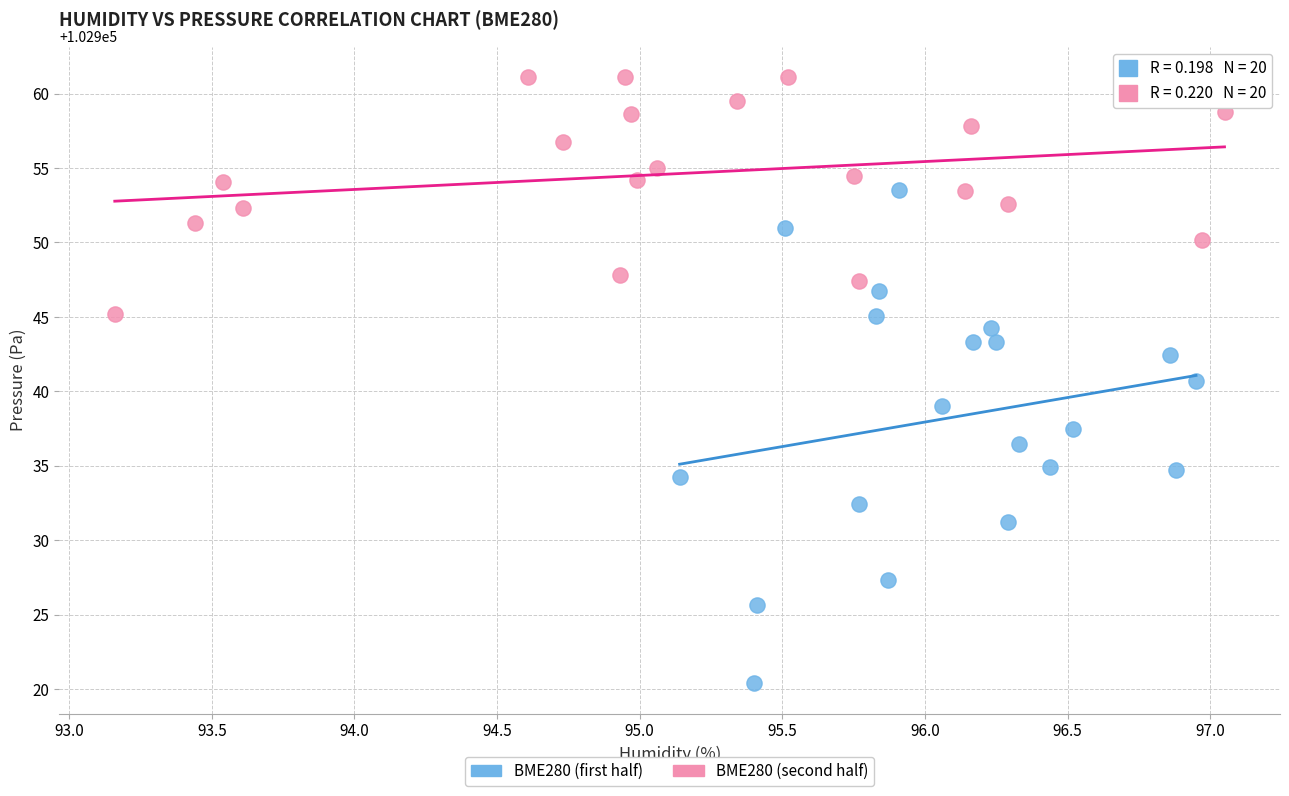

Which series contains the highest Y value?

BME280 (second half)